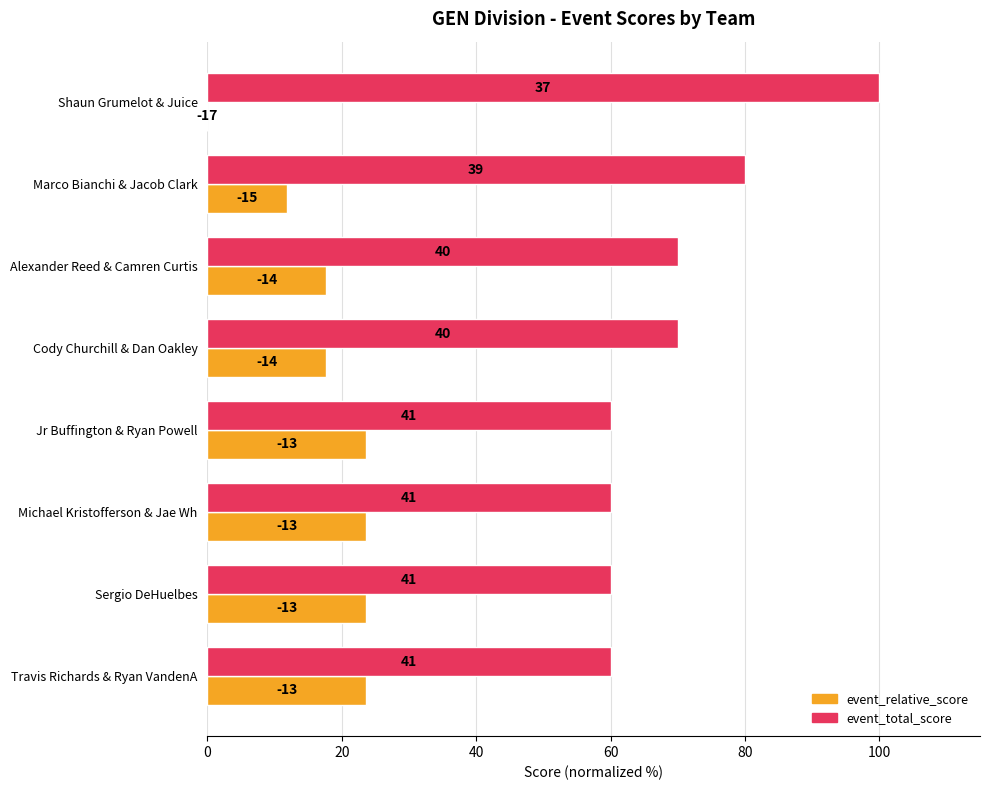

What is the maximum value for event_relative_score?

23.5